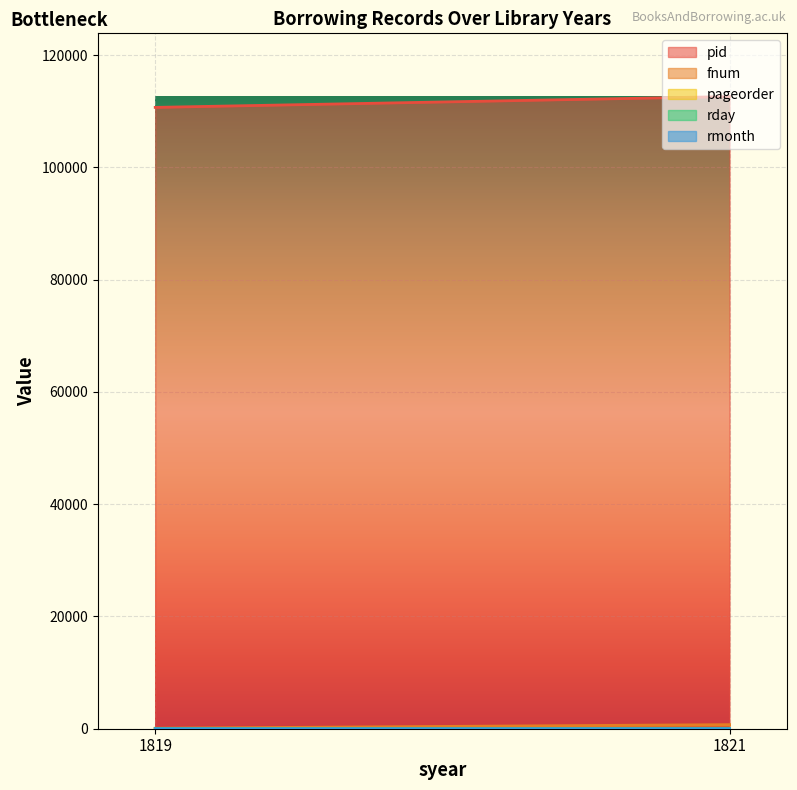

At which label does fnum reach its minimum?

1819